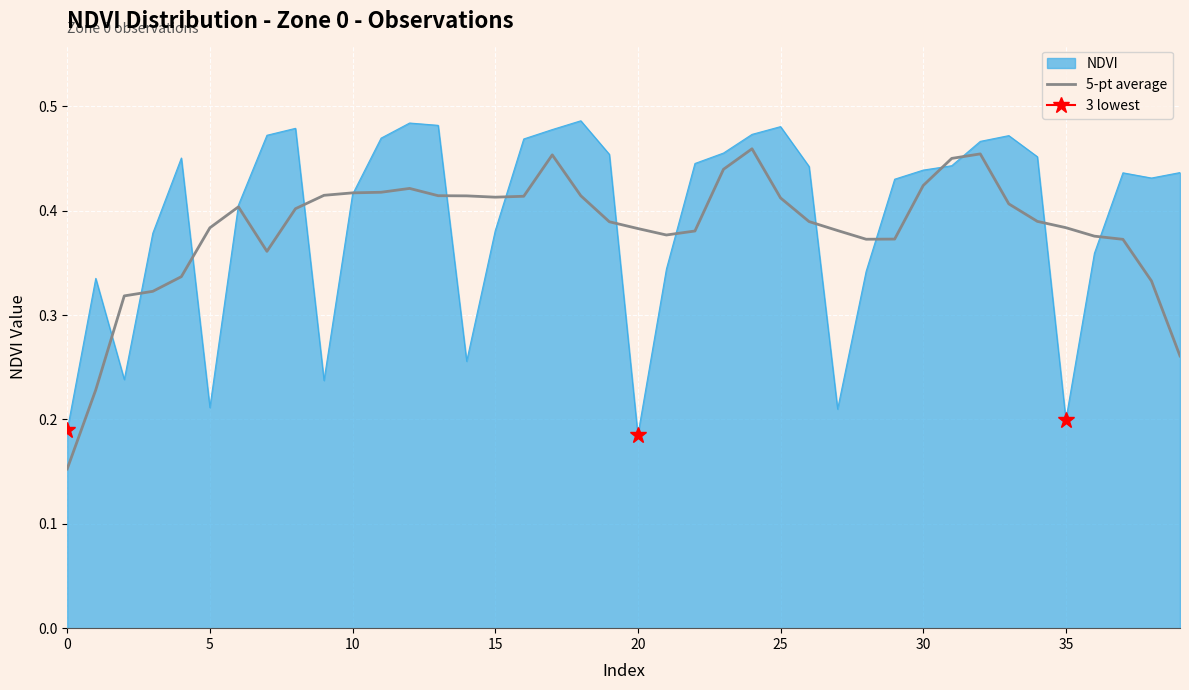

How many lines are shown in the chart?

1